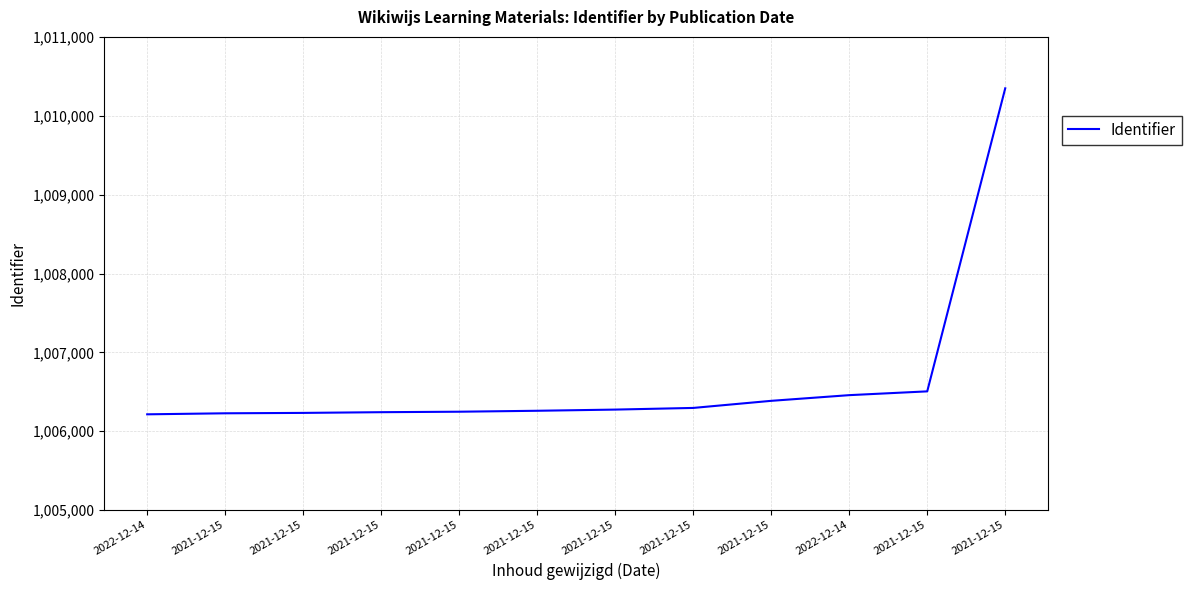

What is the sum of the values at 2021-12-15 and 2021-12-15?

2012646